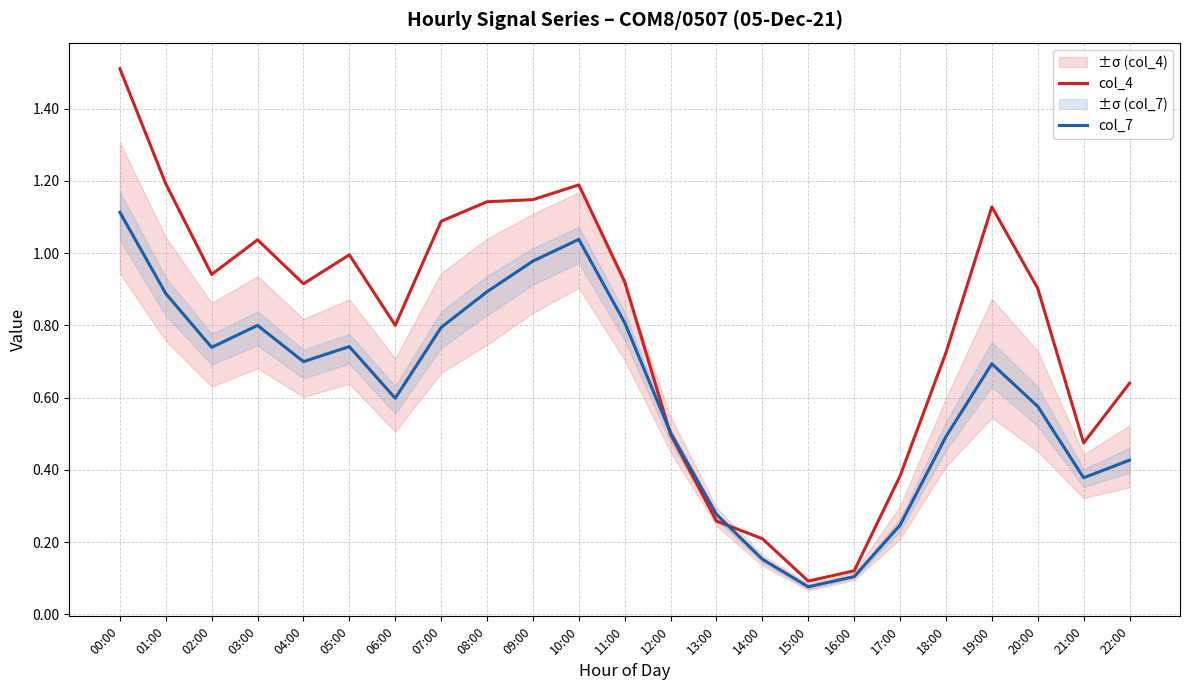

The col_4 series shows 0.9 at 00:00. True or false?

False